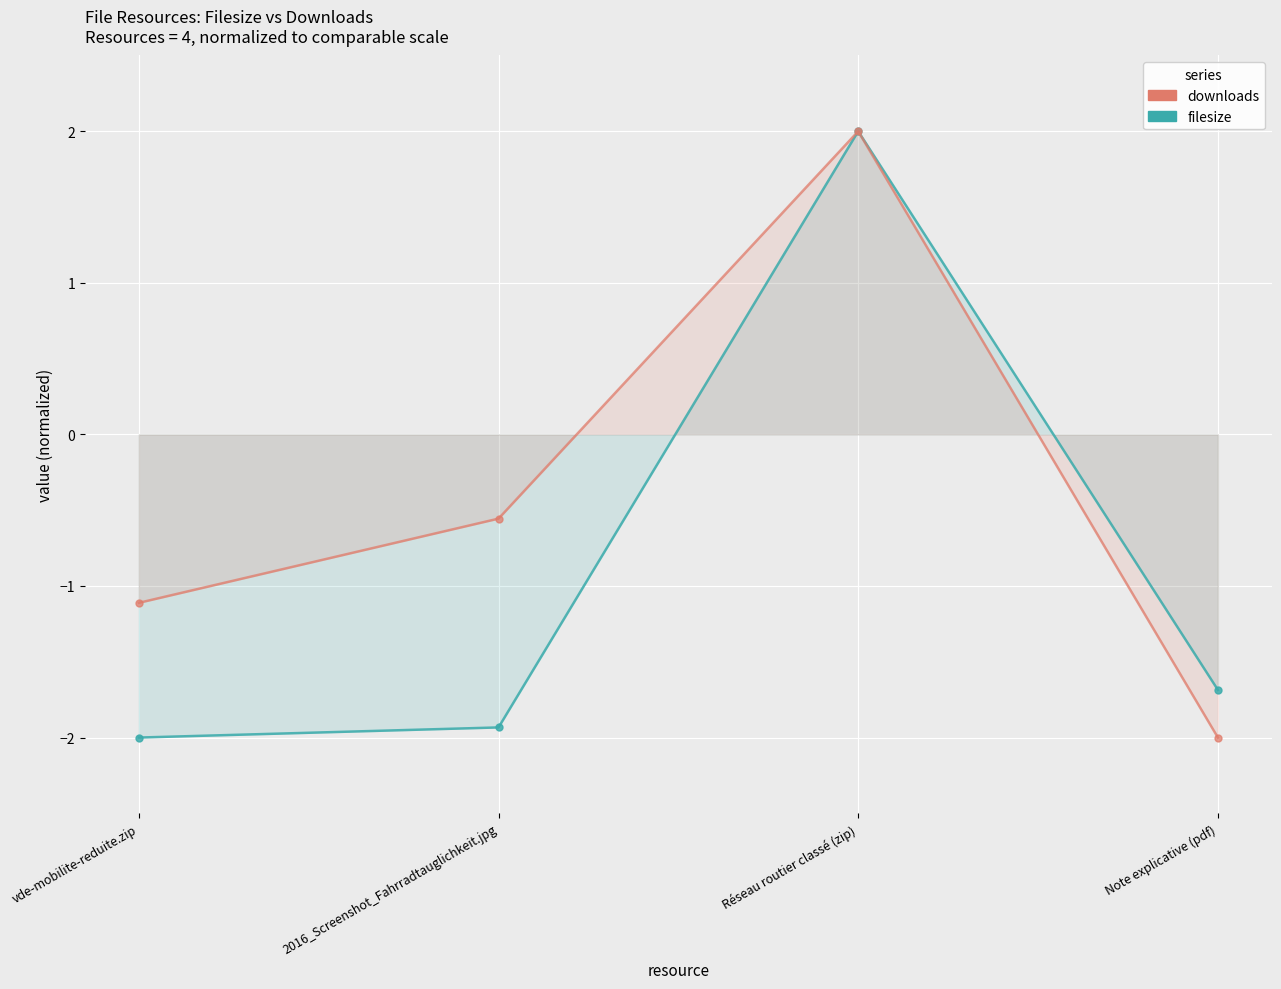

How many data points in downloads are less than 0?

3